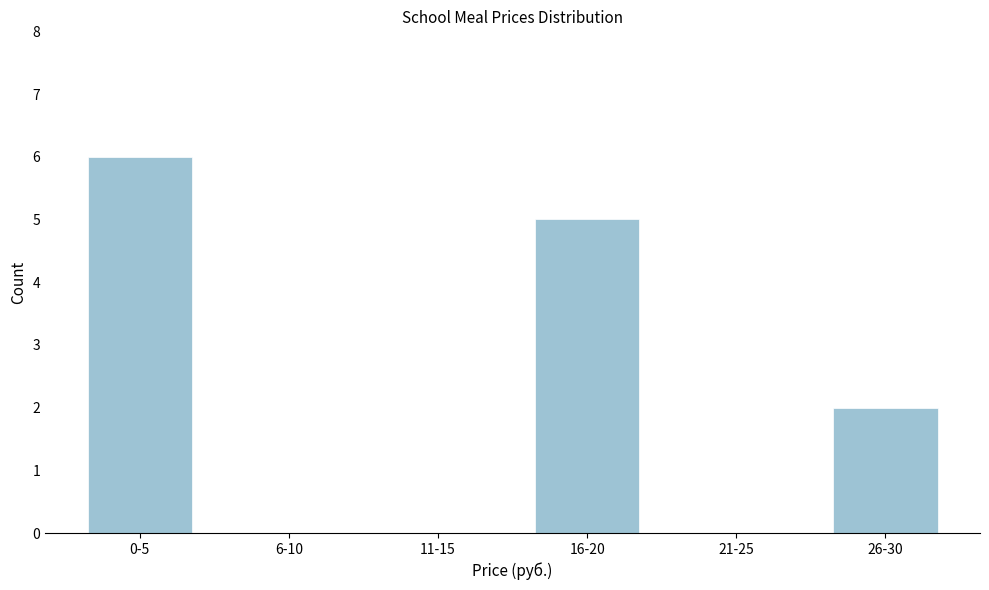

Reading left to right, extract all data points from this chart.

0-5=6	6-10=0	11-15=0	16-20=5	21-25=0	26-30=2